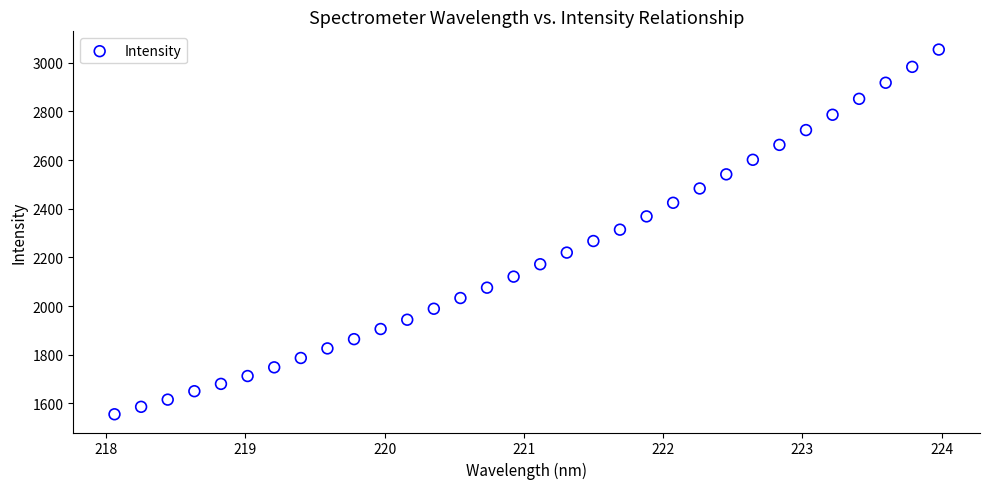

What is the range of X values (max minus min)?

5.9